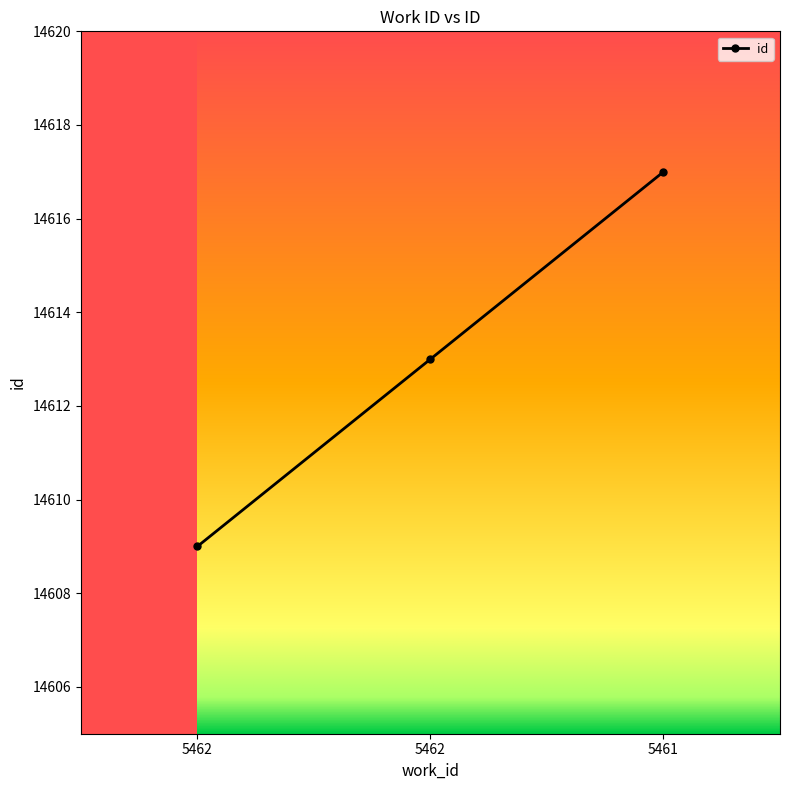

How many lines are shown in the chart?

1